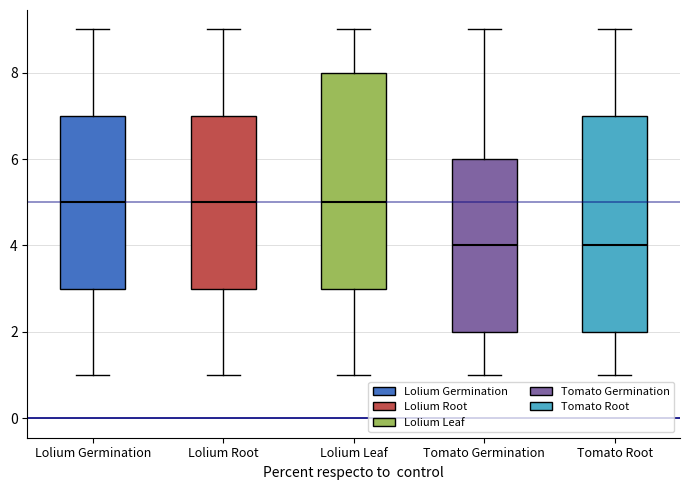

Reading left to right, read every box against the y-axis: the position of its median line, the range the box covers, and the ends of its whiskers. The values are not printed on the chart, so give them approximately, as read against the axis.

Lolium Germination: median 5, box 3 to 7, whiskers 1 to 9
Lolium Root: median 5, box 3 to 7, whiskers 1 to 9
Lolium Leaf: median 5, box 3 to 8, whiskers 1 to 9
Tomato Germination: median 4, box 2 to 6, whiskers 1 to 9
Tomato Root: median 4, box 2 to 7, whiskers 1 to 9